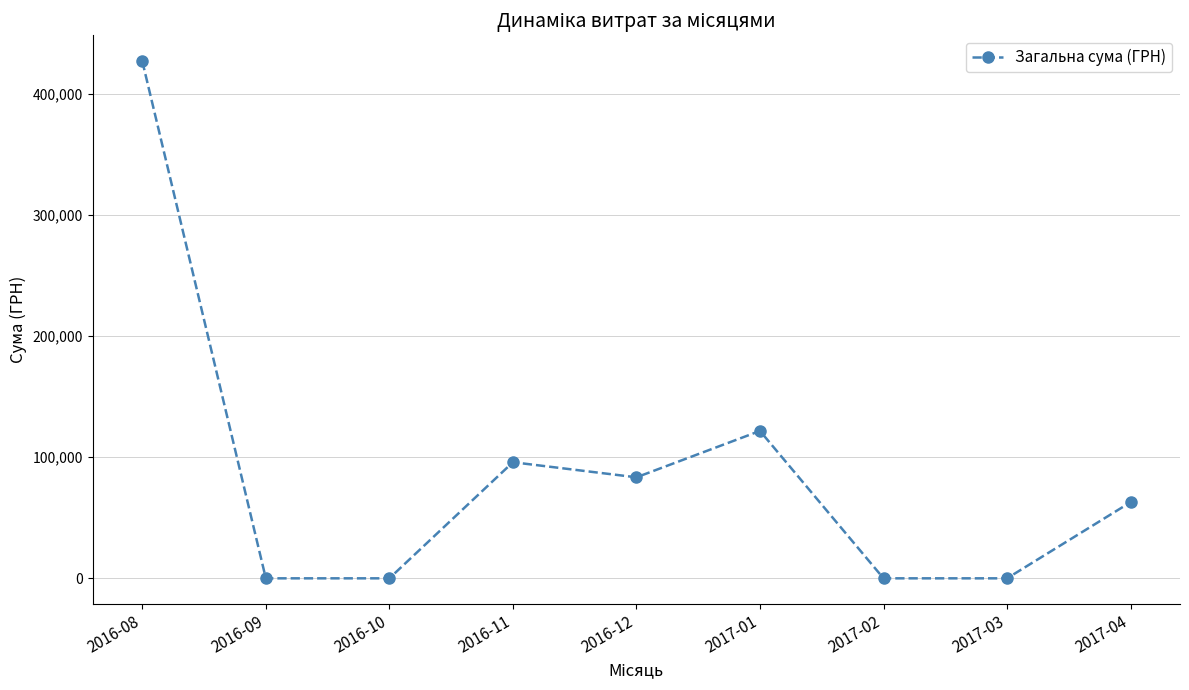

At which label is the value closest to 213626?

2017-01